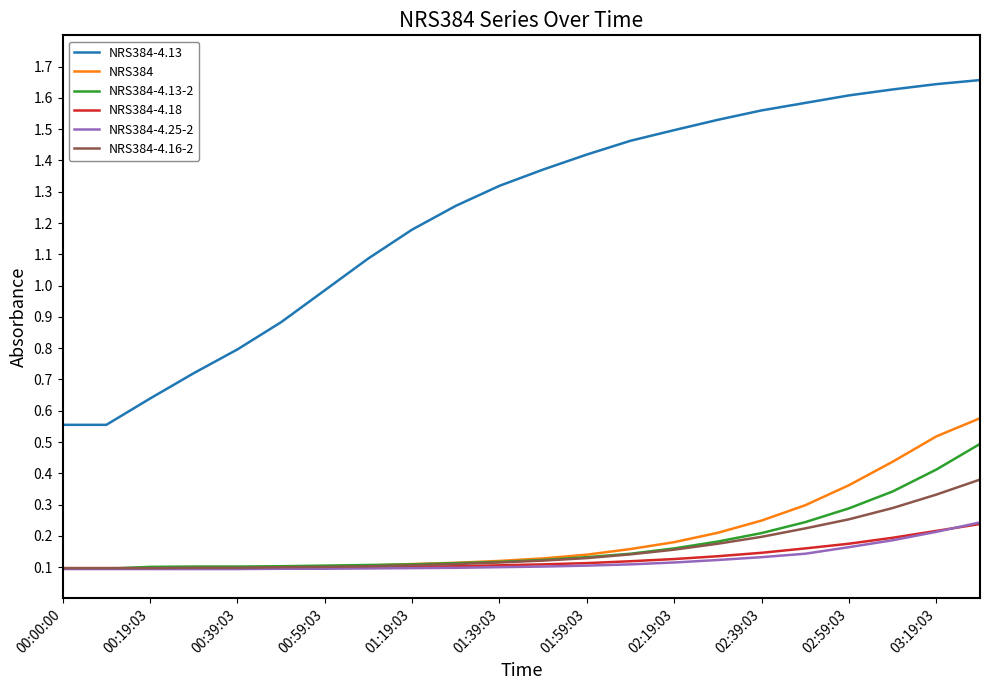

True or false: NRS384-4.13-2 and NRS384-4.13 cross at least once.

False